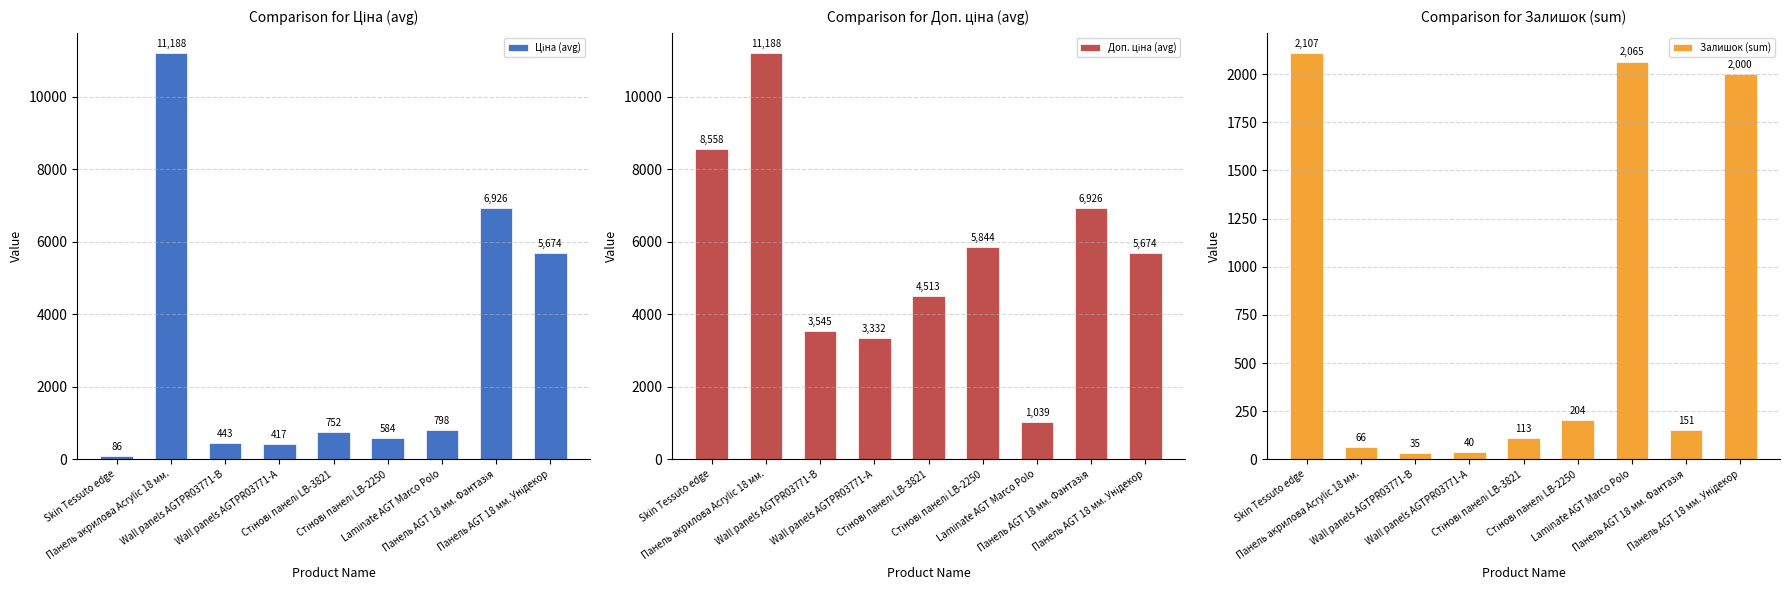

What is the sum of the Залишок (sum) values at Skin Tessuto edge and Laminate AGT Marco Polo?

4172